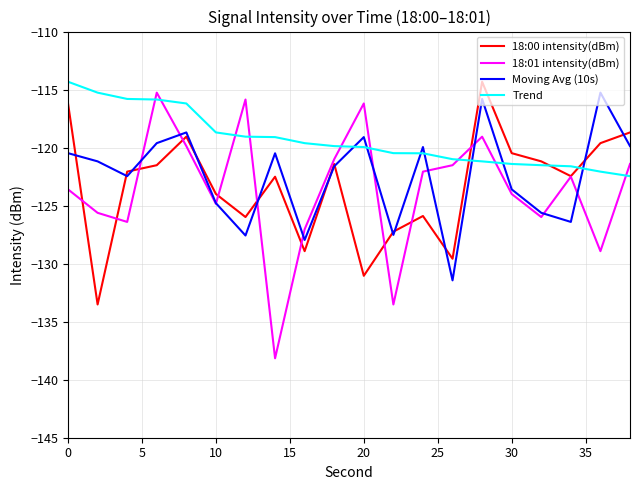

Which series has the widest spread of values?

18:01 intensity(dBm)